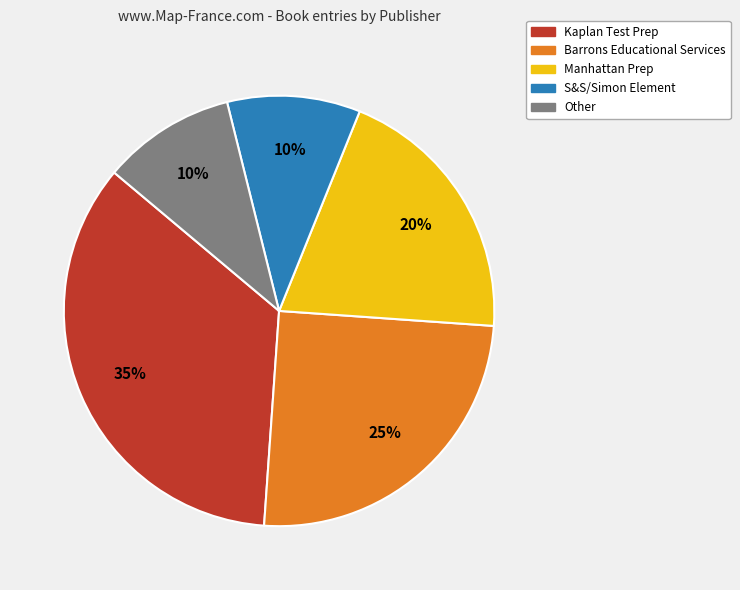

Which category has the biggest portion of the pie?

Kaplan Test Prep